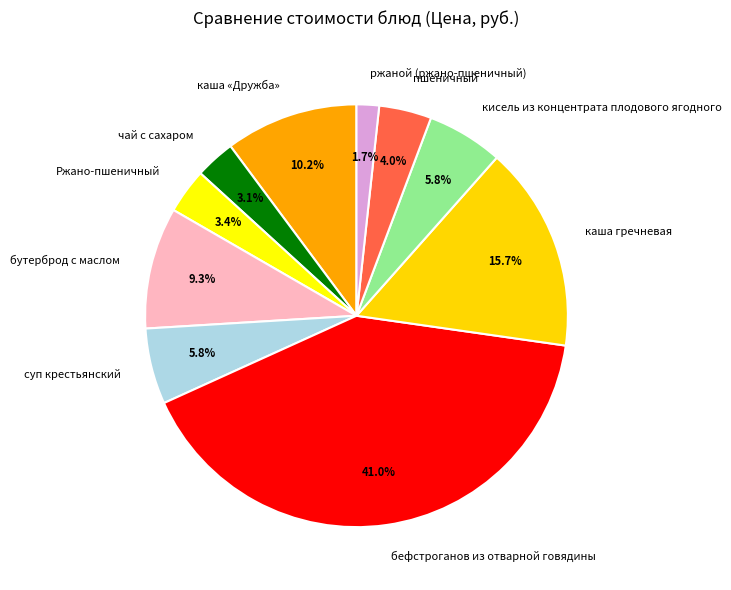

What percentage is the бефстроганов из отварной говядины slice, to the nearest percent?

41%